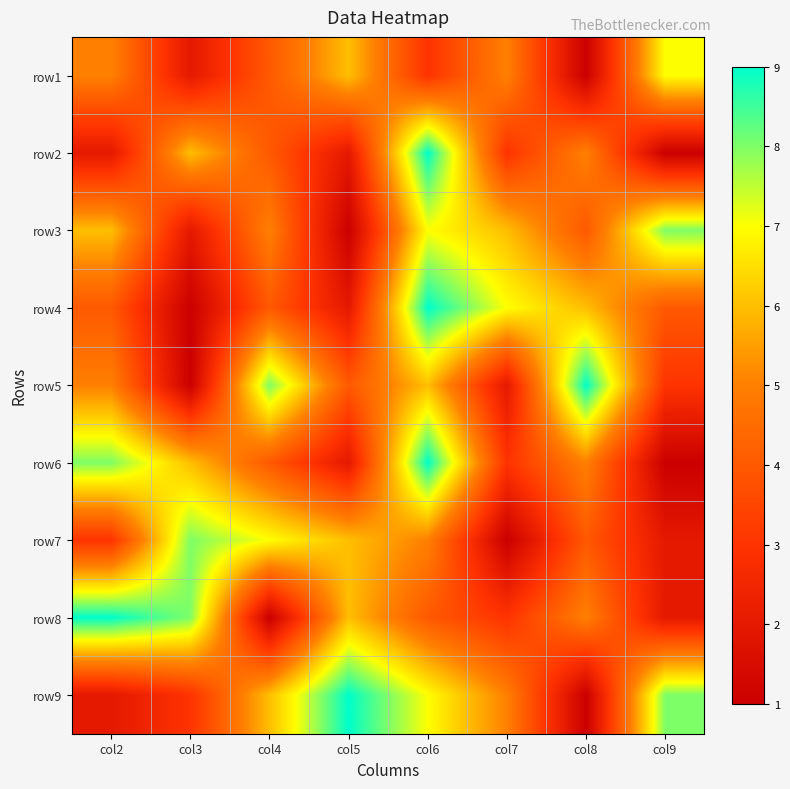

Rank the series at col4 from highest to lowest value.

row5, row7, row9, row3, row1, row2, row4, row6, row8